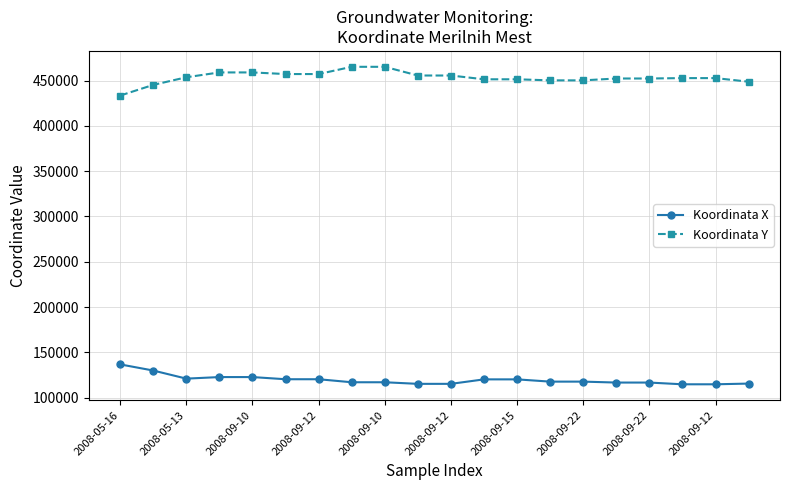

What is the average value of the Koordinata Y series?

453361